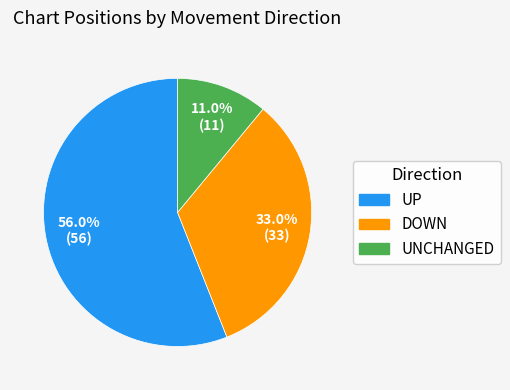

Is there any slice that represents more than half of the pie?

Yes